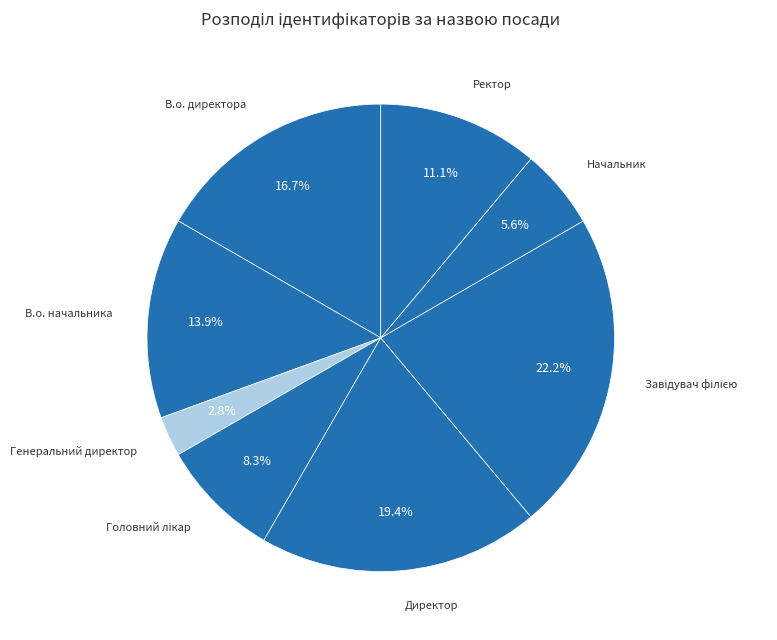

Which slice is the smallest?

Генеральний директор